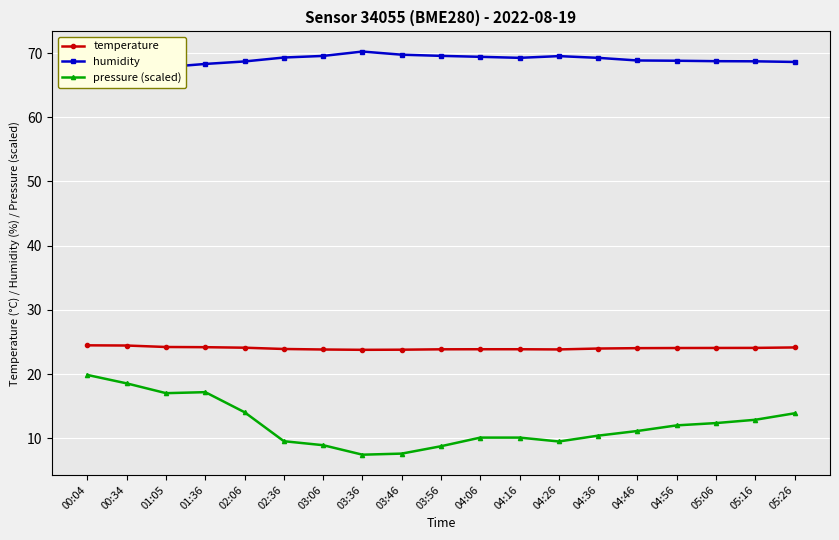

What position from the right is 04:56?

4